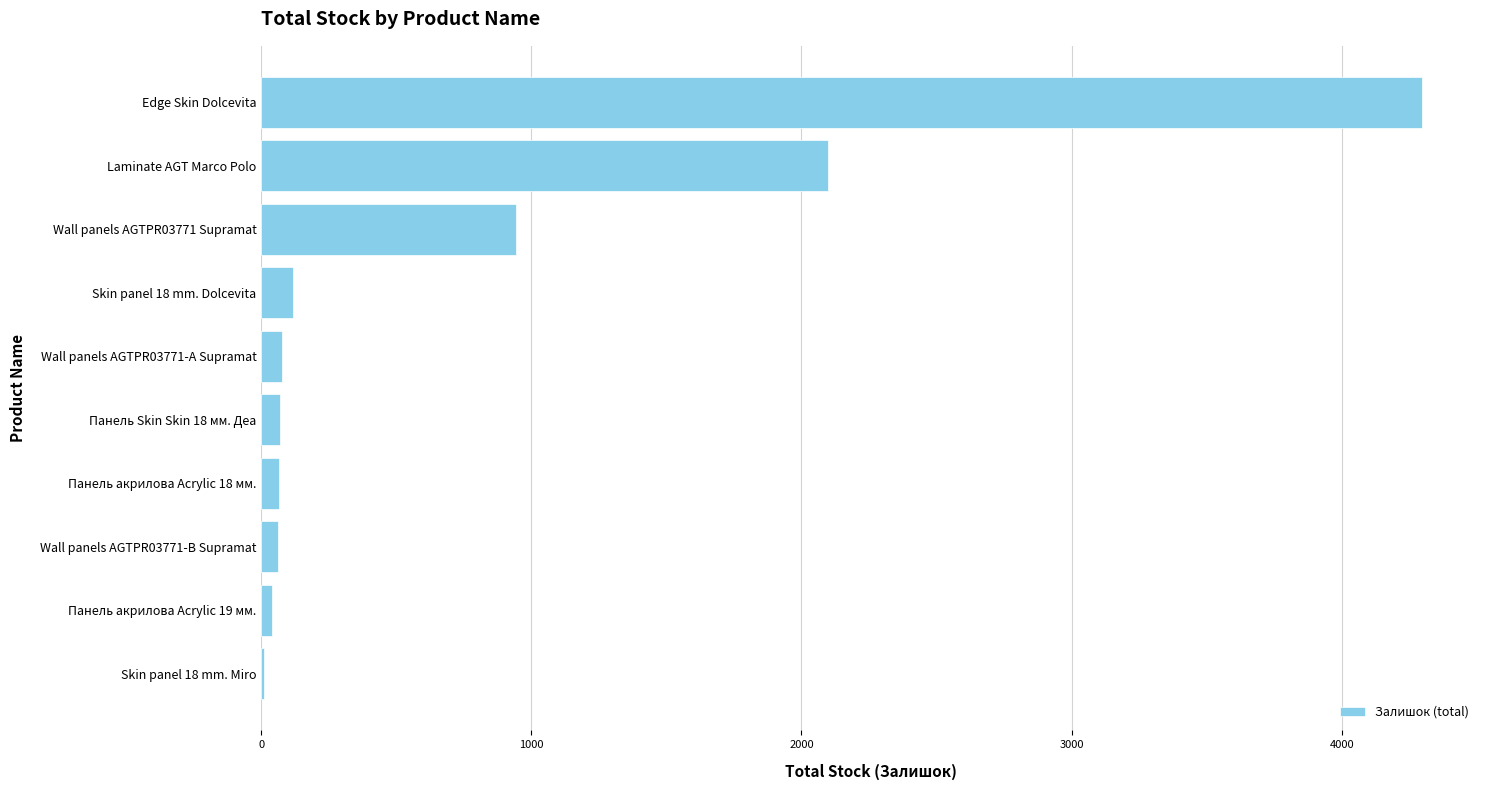

The chart shows a value of 5592 at Edge Skin Dolcevita. True or false?

False